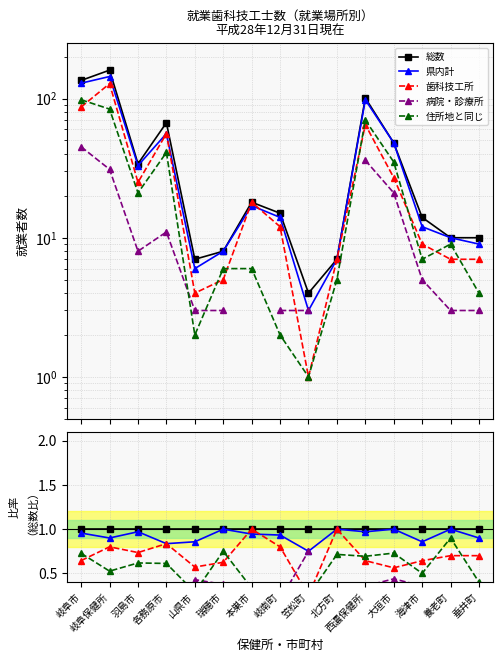

What are all the series names shown in the legend?

総数, 県内計, 歯科技工所, 病院・診療所, 住所地と同じ